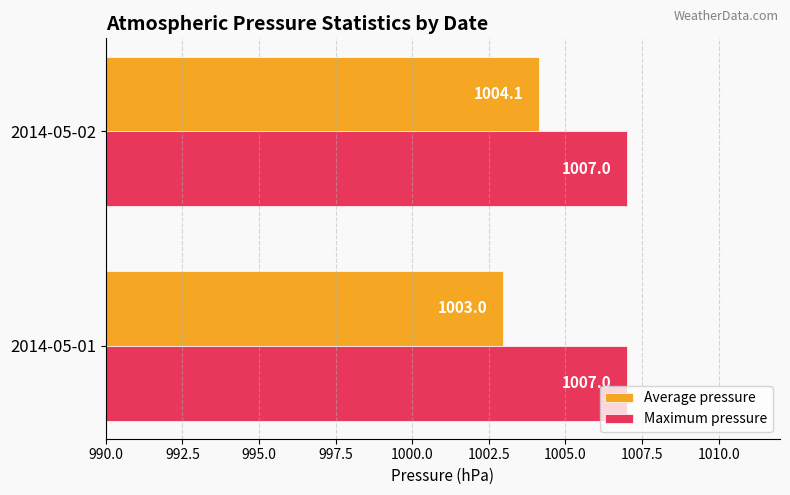

Count the Average pressure values in the range 1002 to 1004.

1